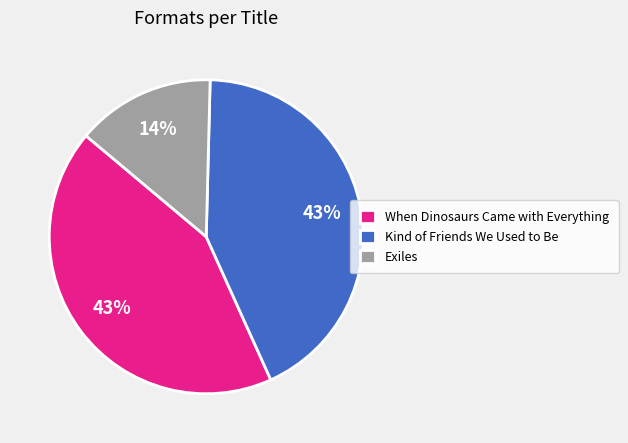

What percentage is the When Dinosaurs Came with Everything slice, to the nearest percent?

43%